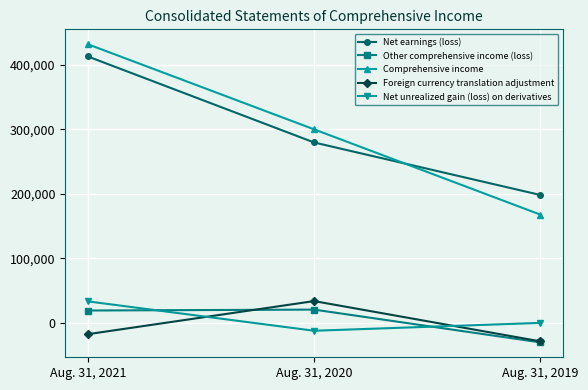

What is the total value across all series at Aug. 31, 2021?

878986